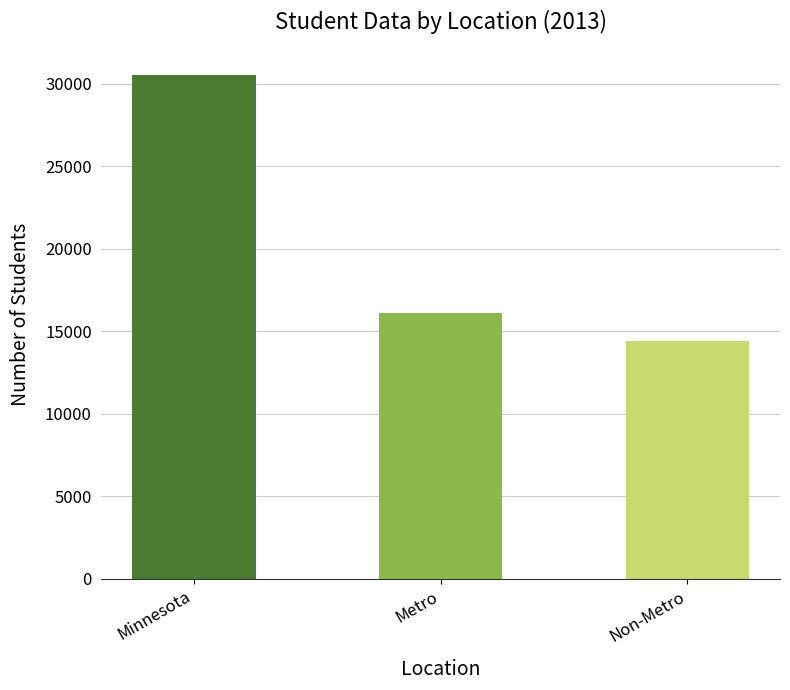

List the labels in order of value, largest first.

Minnesota, Metro, Non-Metro